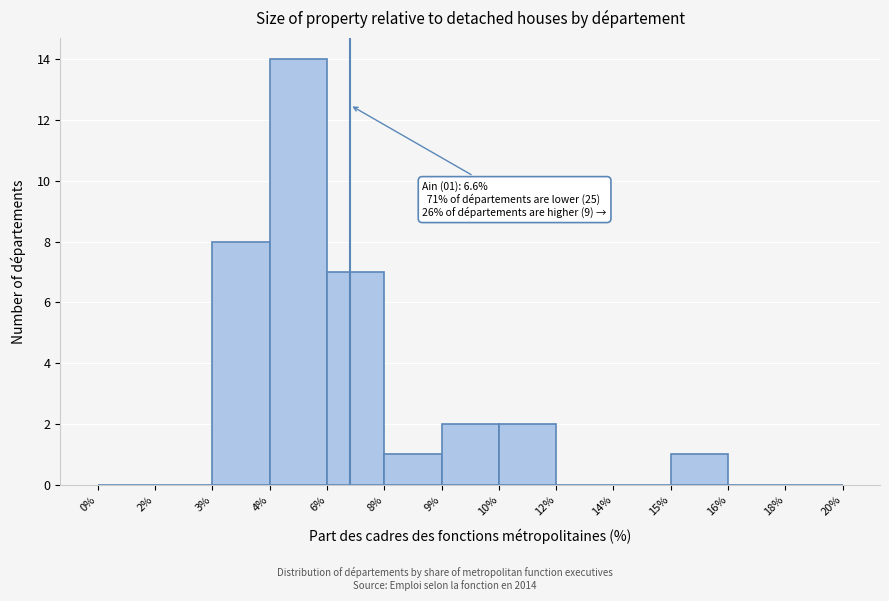

Reading right to left, what are all the values shown in this chart?

18%=0	16%=0	15%=1	14%=0	12%=0	10%=2	9%=2	8%=1	6%=7	4%=14	3%=8	2%=0	0%=0